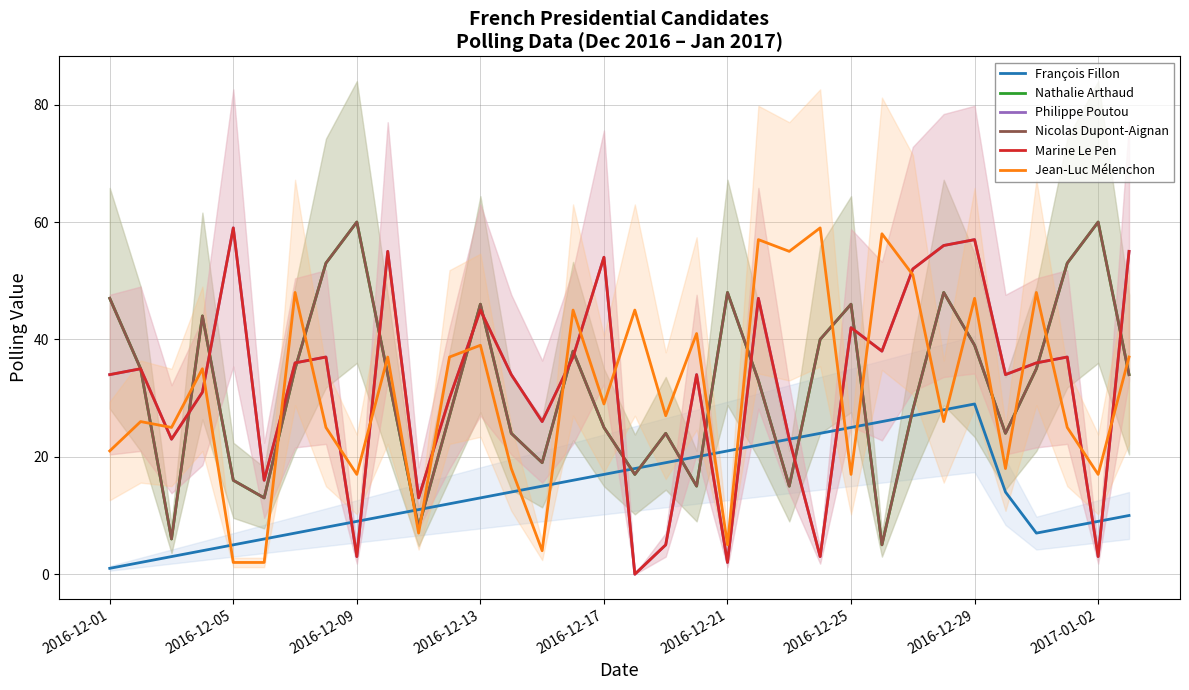

What is the spread (max minus min) of values at 17?

45